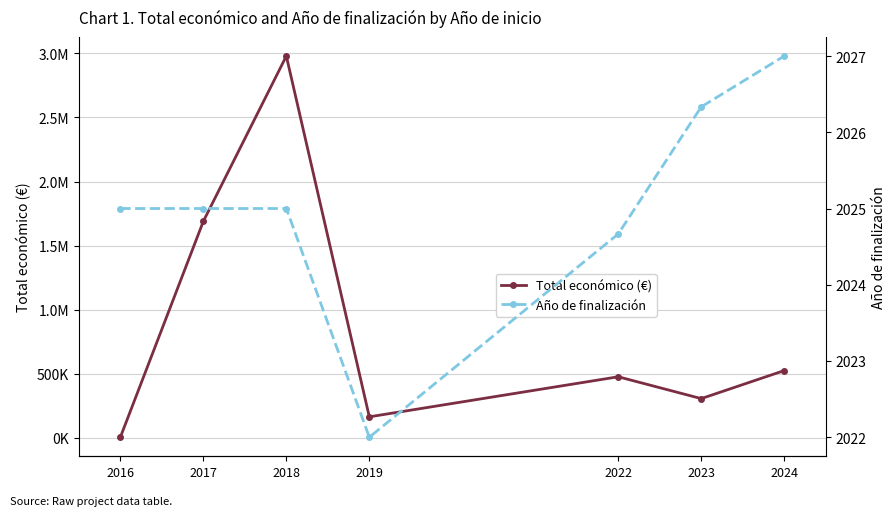

What is the sum of all Total económico (€) values?

6149523.1